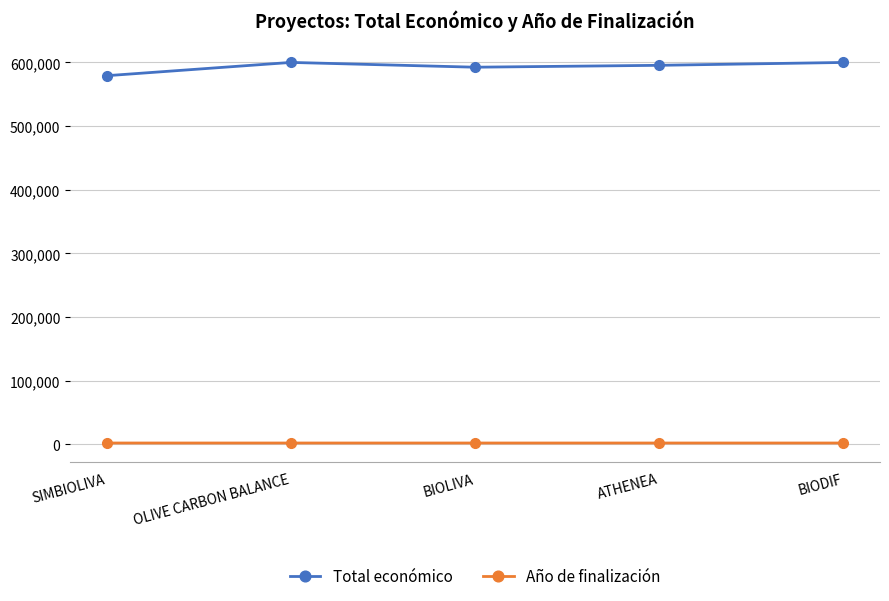

True or false: Año de finalización and Total económico intersect in this chart.

False